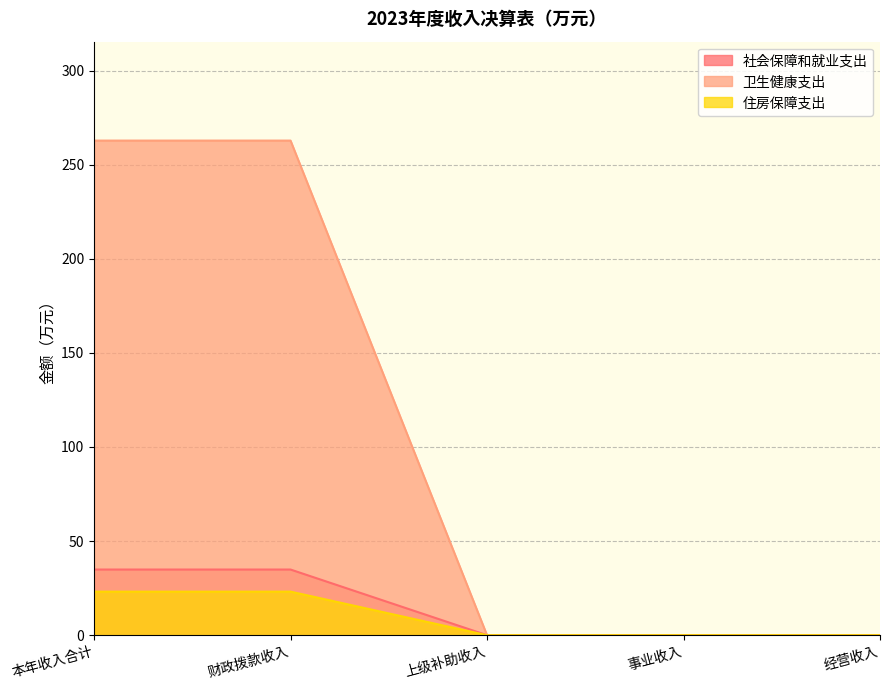

True or false: 卫生健康支出 has a value of 467.1 at 本年收入合计.

False